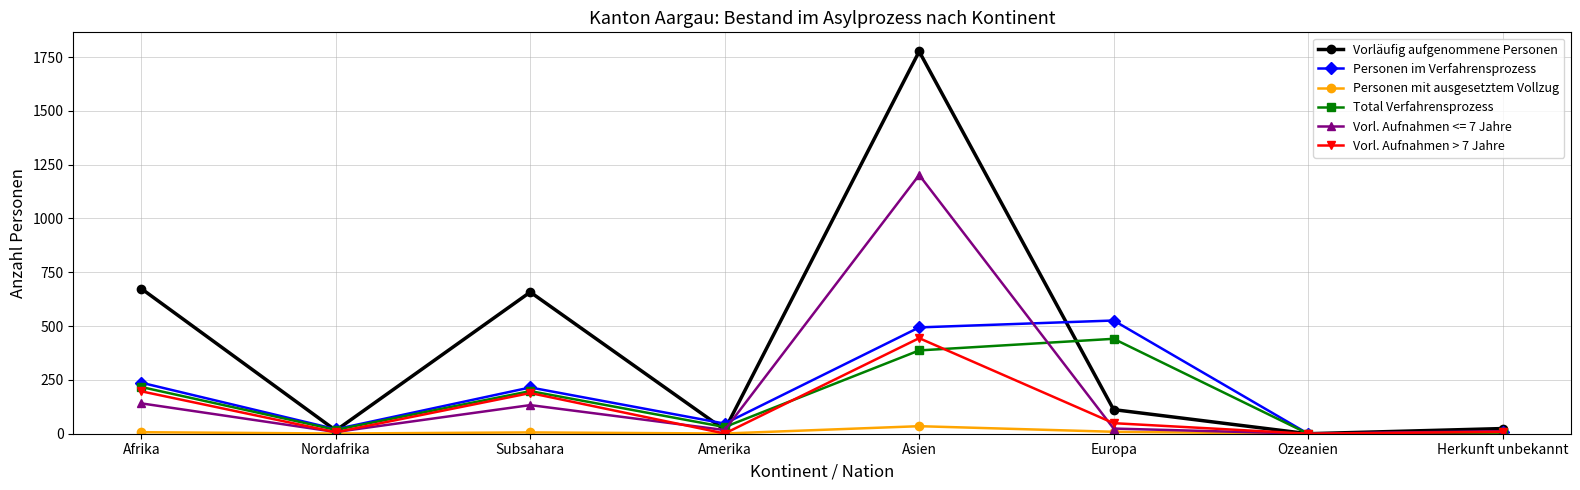

True or false: Vorläufig aufgenommene Personen has a value of 0 at Ozeanien.

True